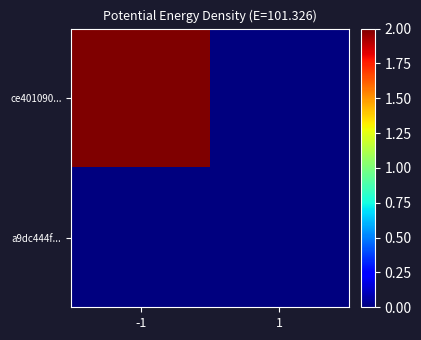

Reading left to right, extract all data points from this chart.

ce401090...: -1=2.0	1=0.0
a9dc444f...: -1=0.0	1=0.0